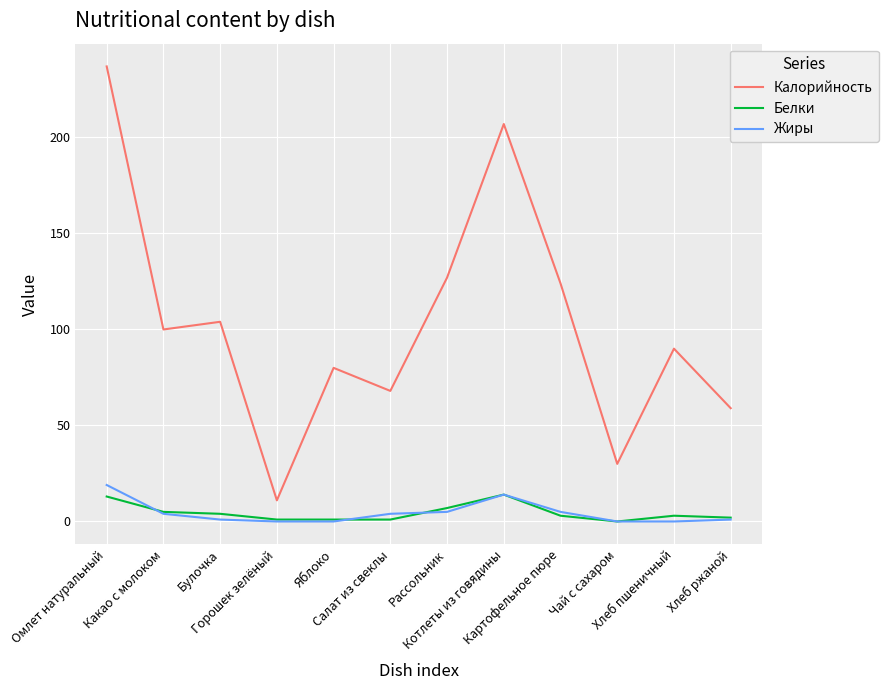

How many categories are shown in the chart?

12